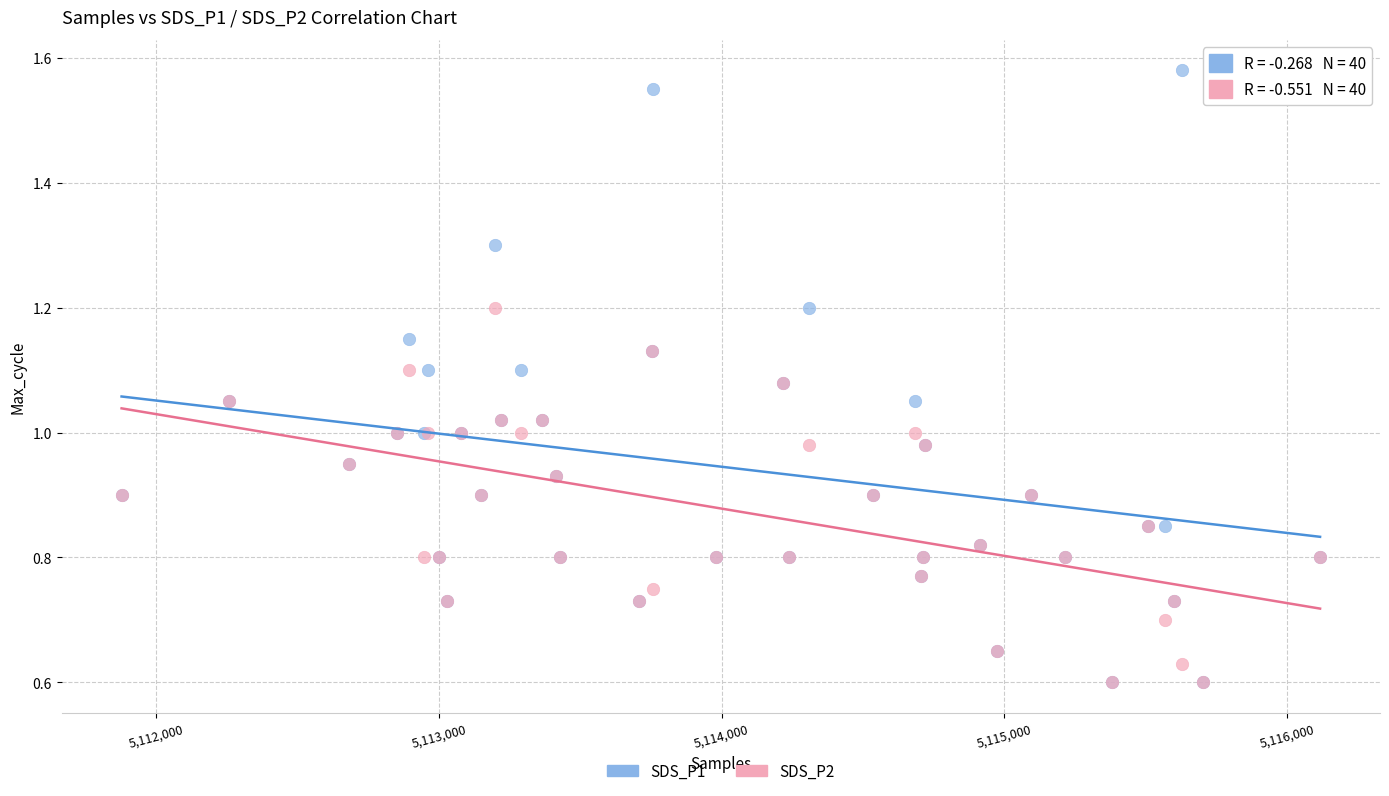

Which series has the widest spread of Y values?

SDS_P1